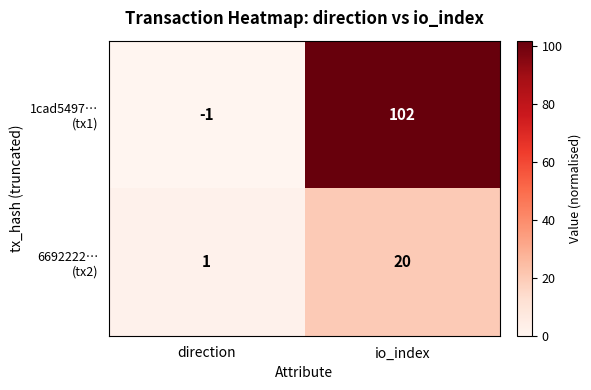

At which category is the sum across all series the highest?

io_index